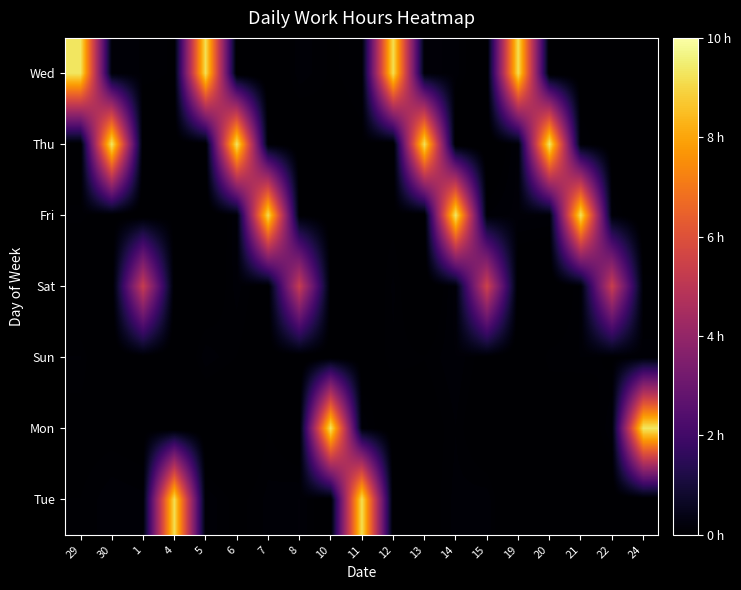

What is the difference between the highest and lowest values at 22?

5.4